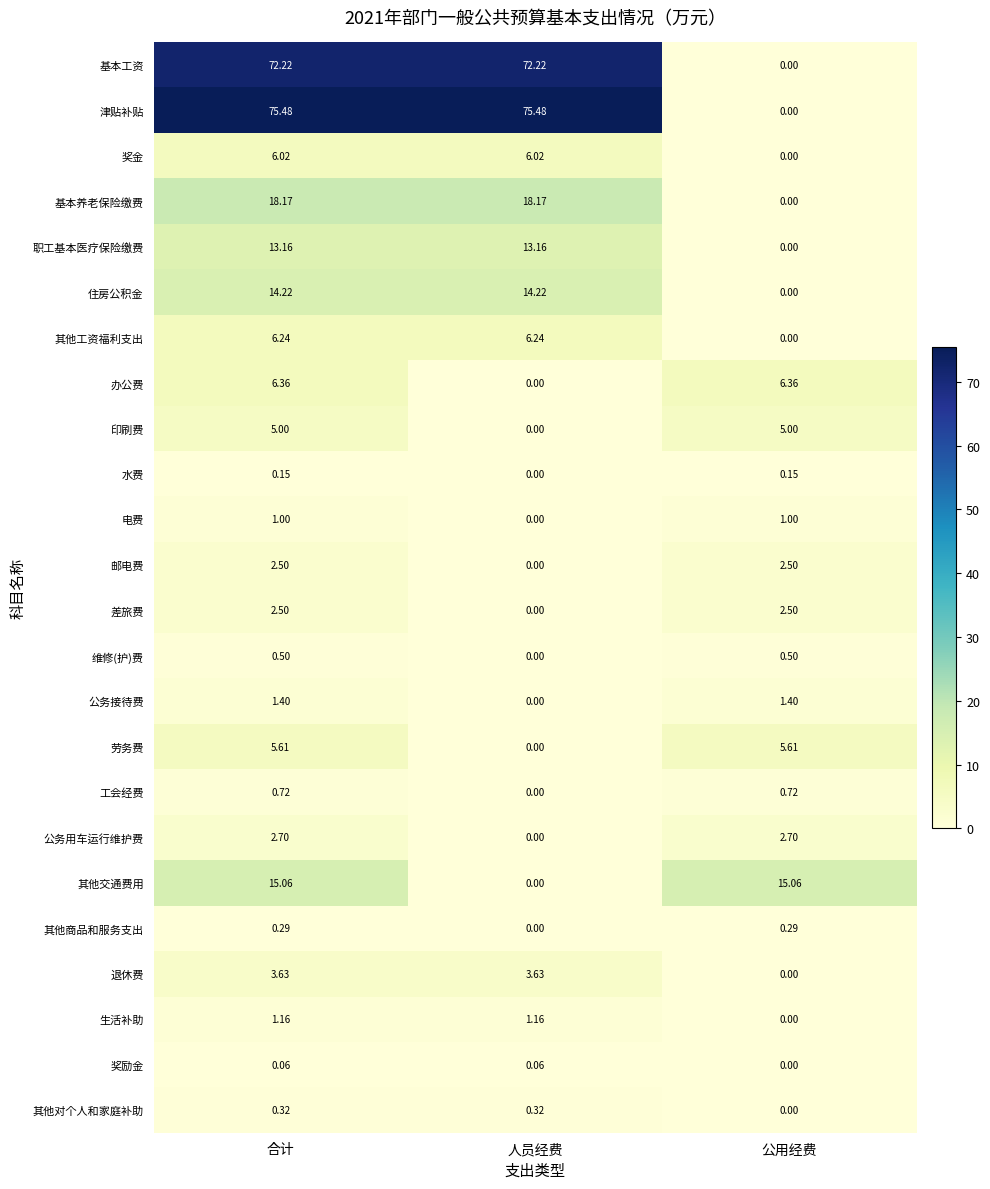

Which series changed the most between 人员经费 and 公用经费?

津贴补贴